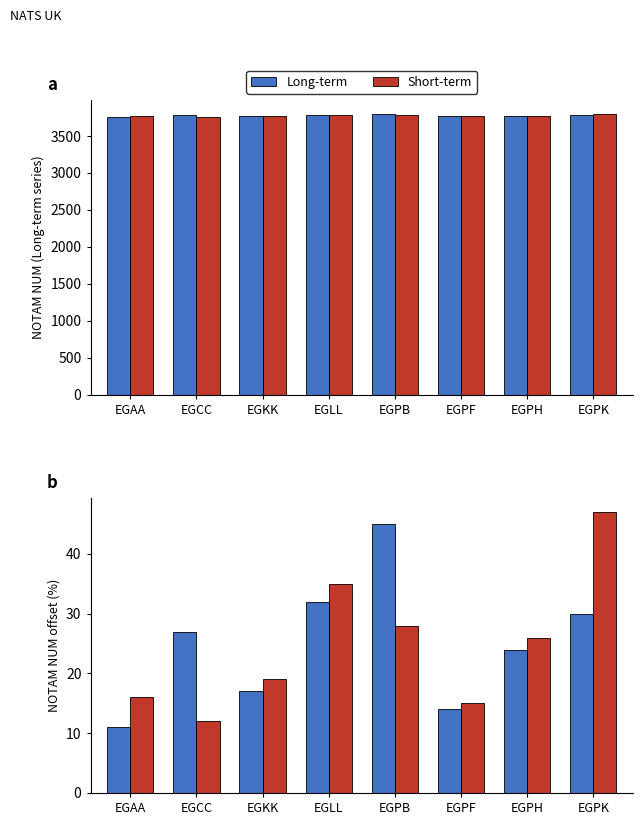

How many groups of bars are there?

8